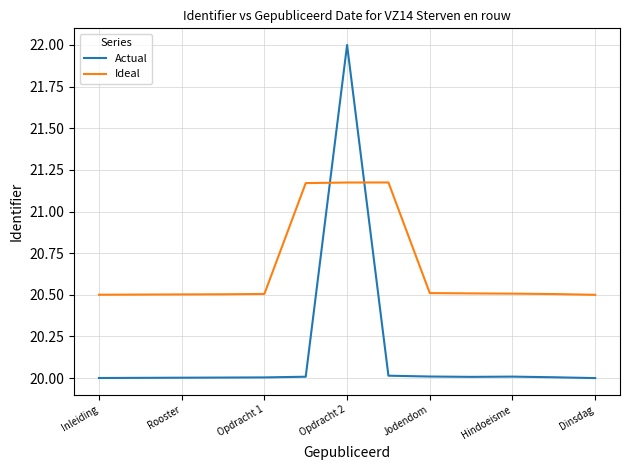

Which series has the largest total across all categories?

Ideal